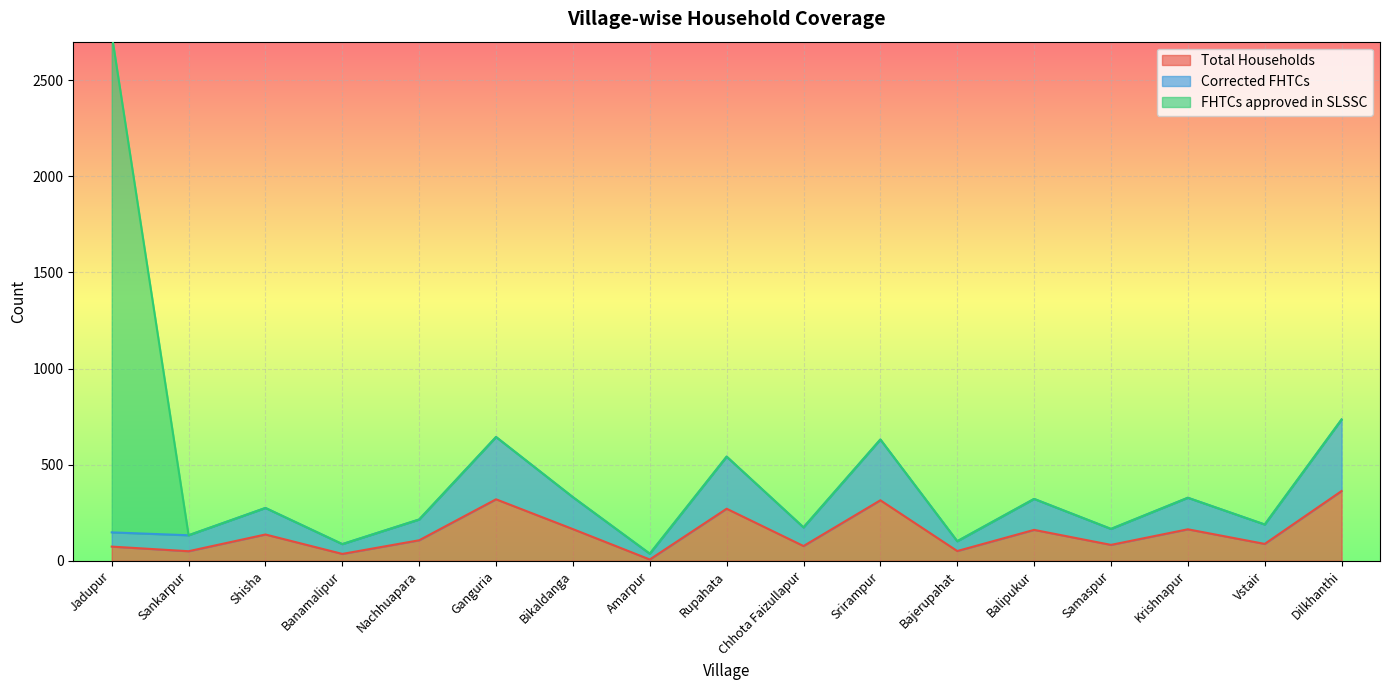

What value does the Corrected FHTCs series have at Sankarpur?

133